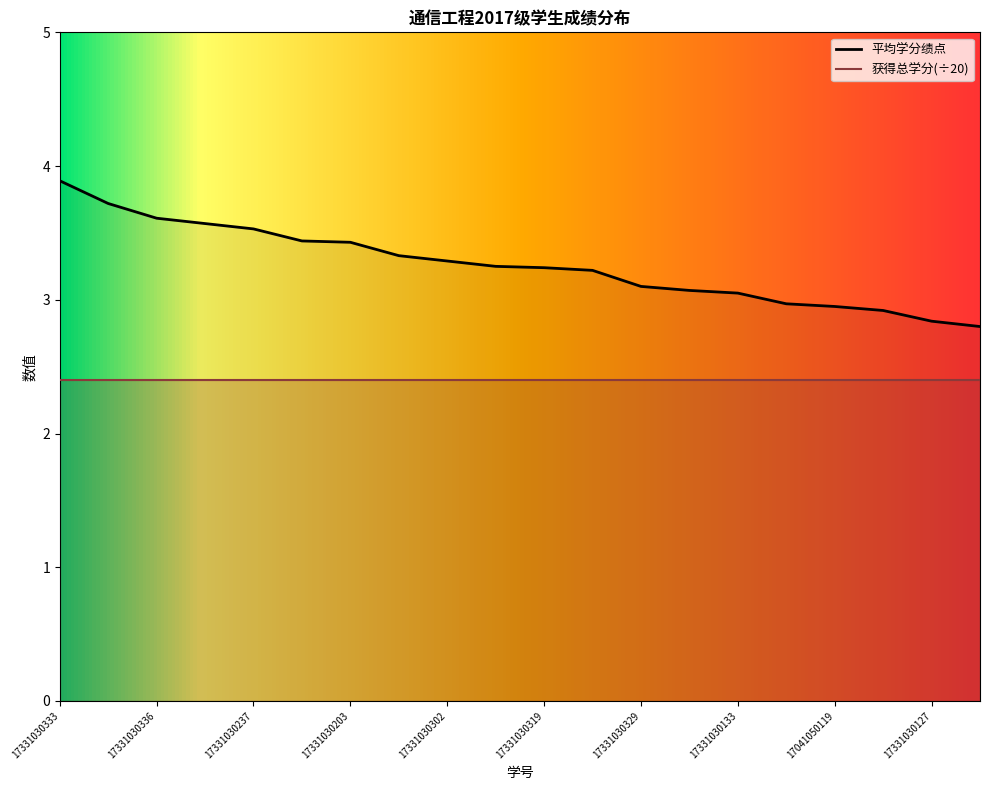

What is the label of the 3rd point from the left?

17331030336